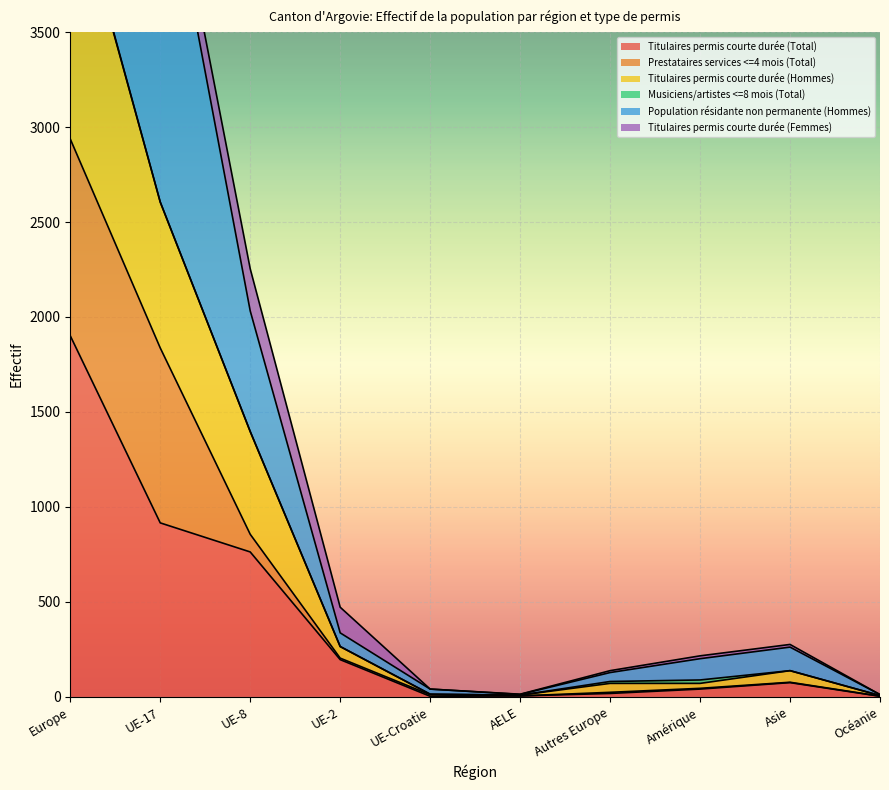

What is the highest value of the Titulaires permis courte durée (Total) series?

1901